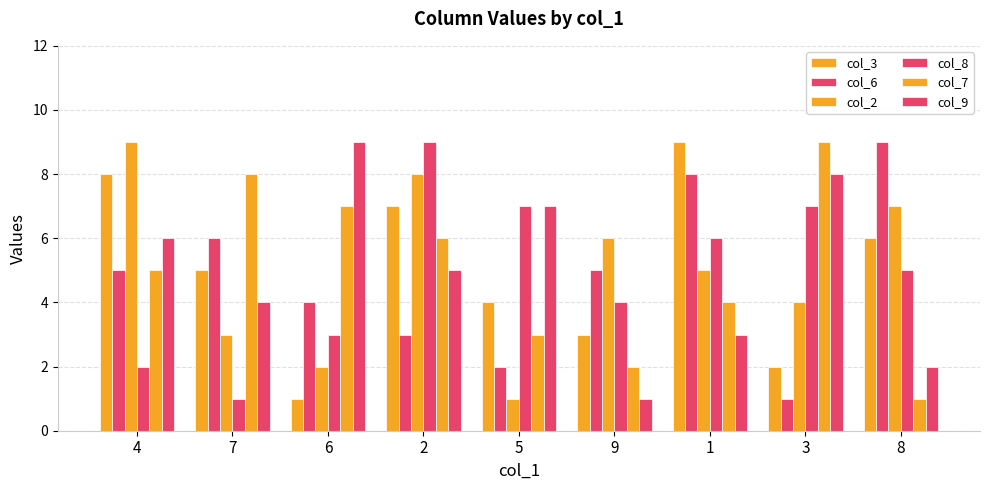

Is the value of col_6 at 8 greater than the value of col_3 at 1?

No